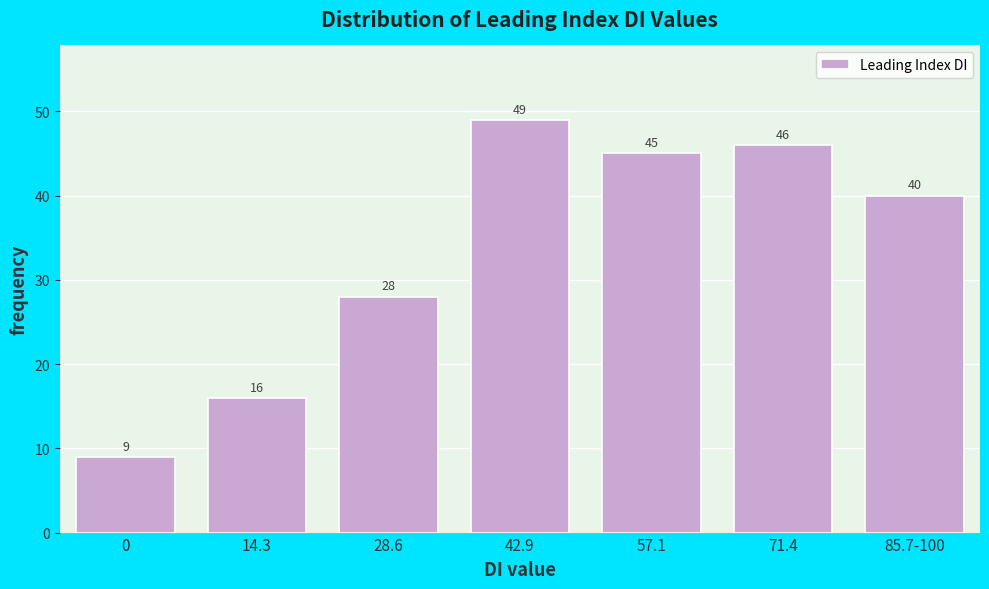

Reading left to right, extract all data points from this chart.

9	16	28	49	45	46	40